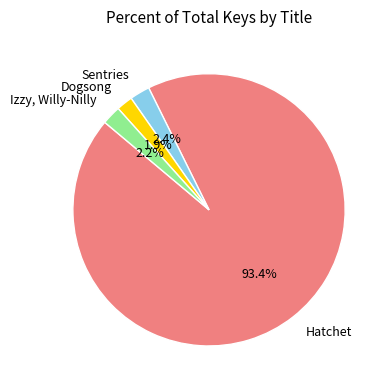

Approximately how many times larger is the value at Dogsong compared to Izzy, Willy-Nilly?

0.9